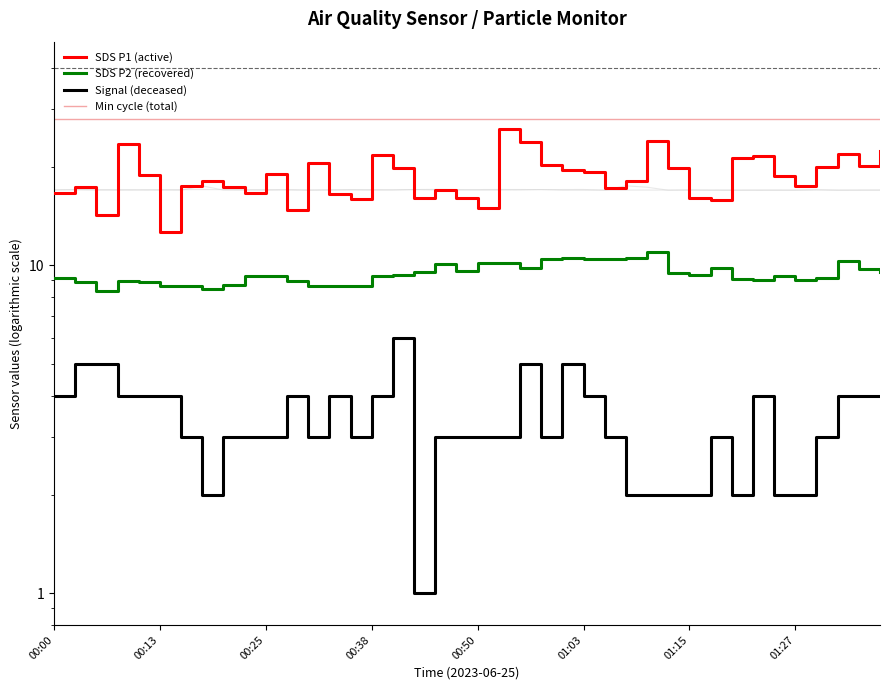

Rank the series by their maximum value, from lowest to highest.

Signal (deceased), SDS P2 (recovered), SDS P1 (active), Min cycle (total)